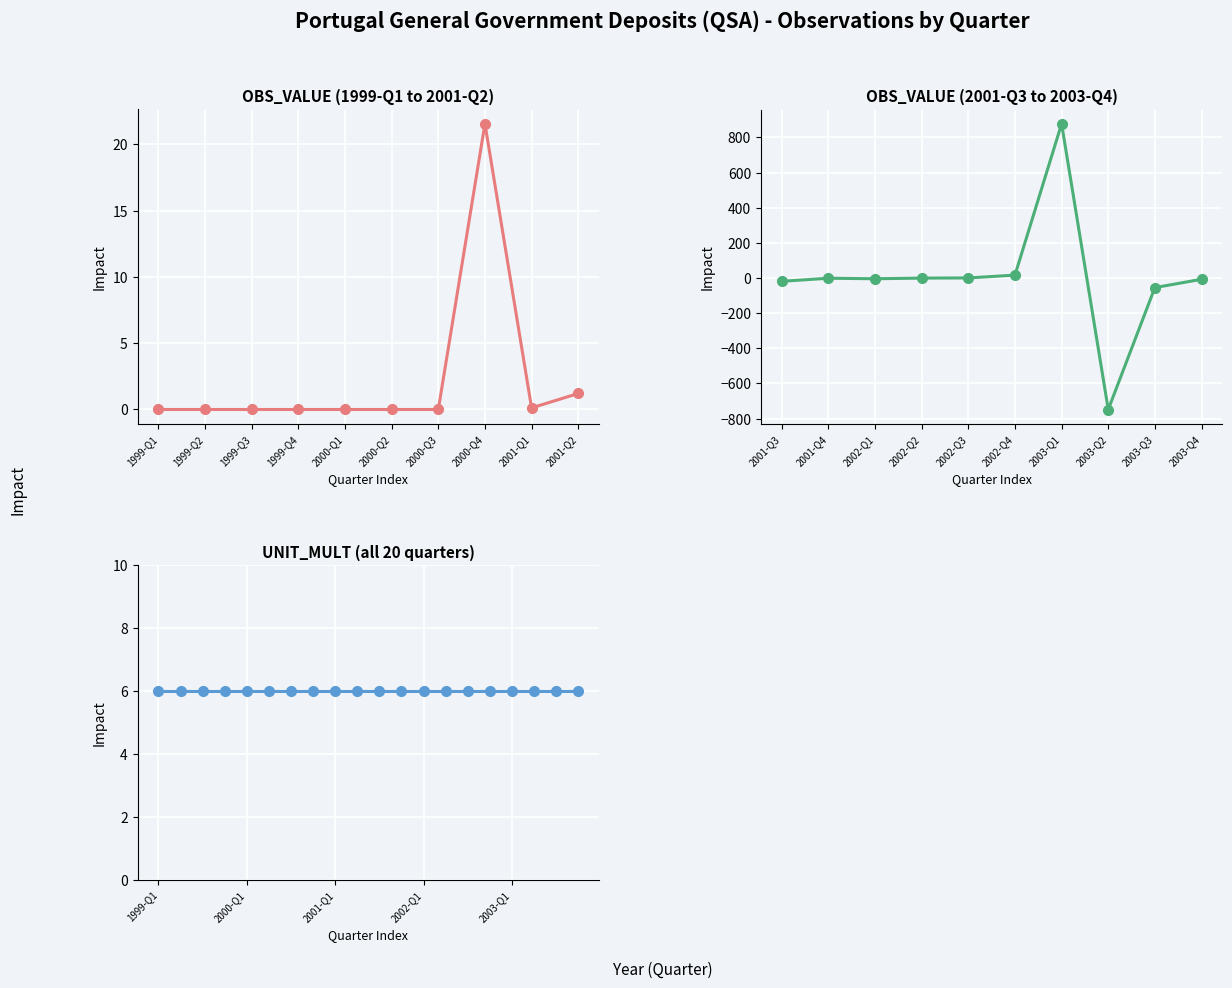

Rank the categories by OBS_VALUE value from lowest to highest.

2003-Q2, 2003-Q3, 2001-Q3, 2003-Q4, 2002-Q1, 2001-Q4, 2002-Q2, 1999-Q1, 1999-Q2, 1999-Q3, 1999-Q4, 2000-Q1, 2000-Q2, 2000-Q3, 2001-Q1, 2002-Q3, 2001-Q2, 2002-Q4, 2000-Q4, 2003-Q1